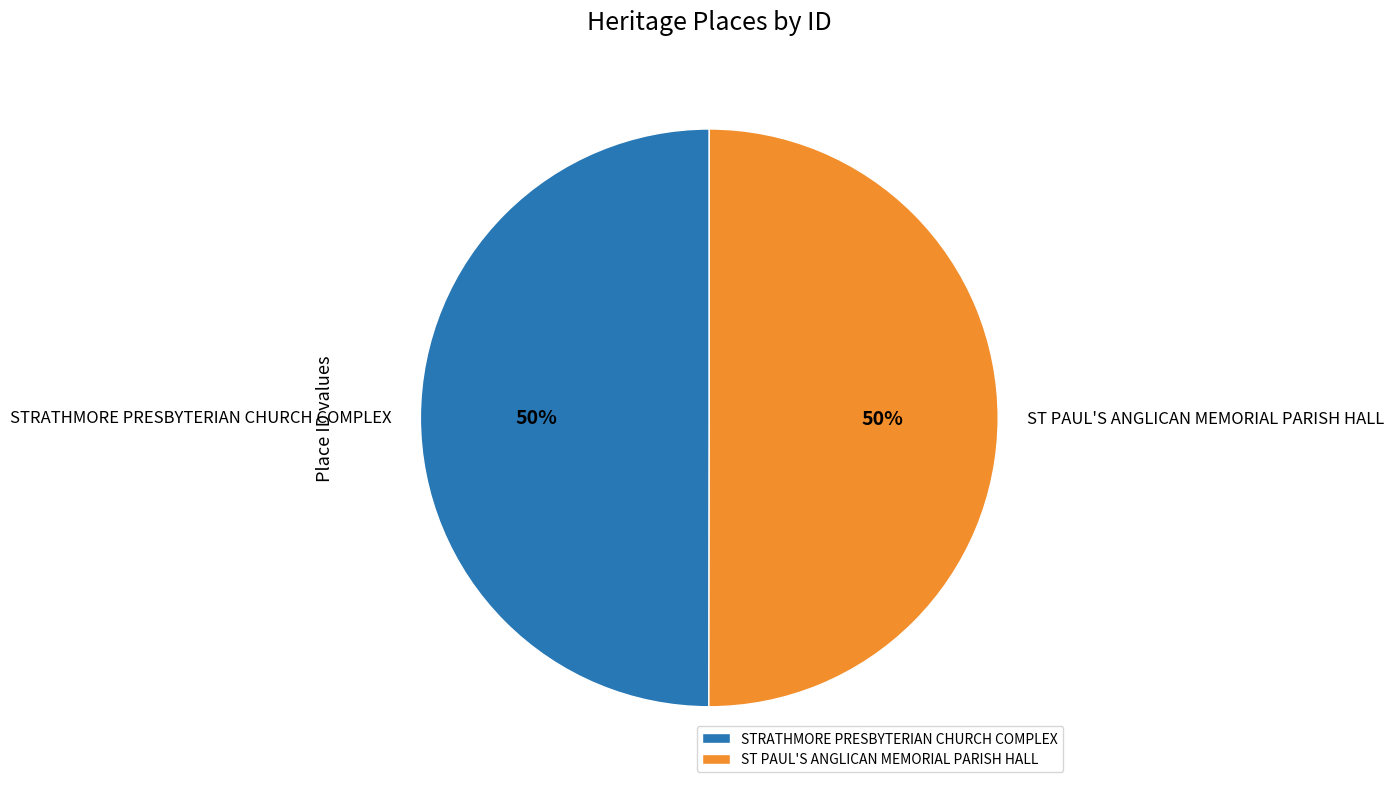

Combined, do ST PAUL'S ANGLICAN MEMORIAL PARISH HALL and STRATHMORE PRESBYTERIAN CHURCH COMPLEX account for over 50%?

Yes